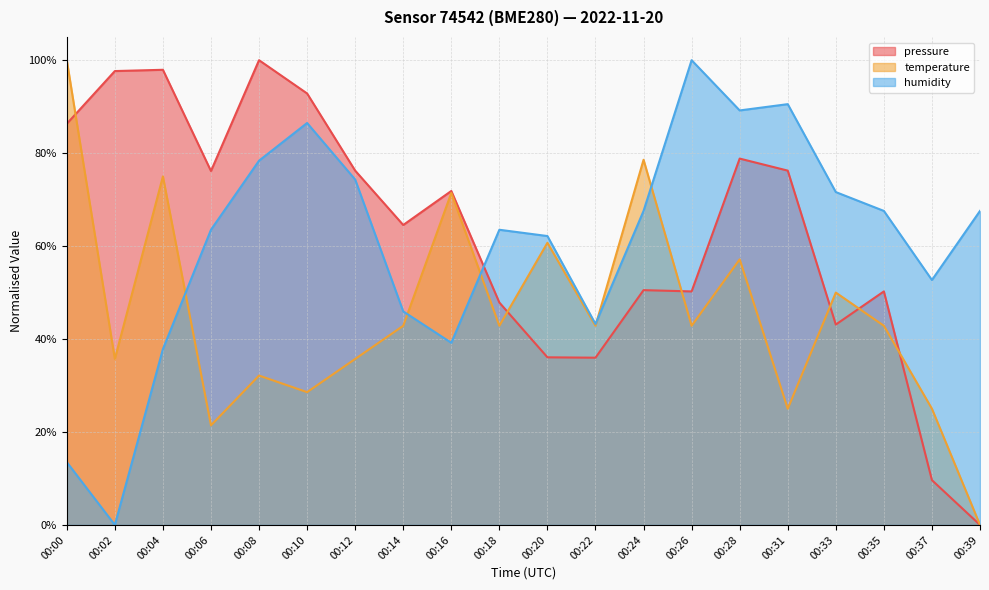

Which series changed the most between 00:22 and 00:35?

humidity